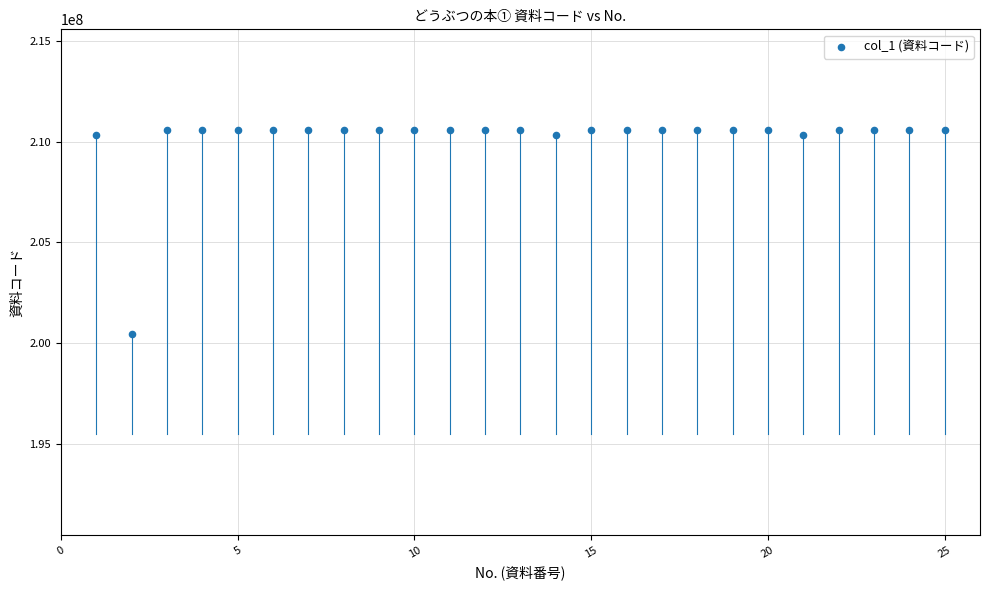

What is the range of Y values (max minus min)?

10139902